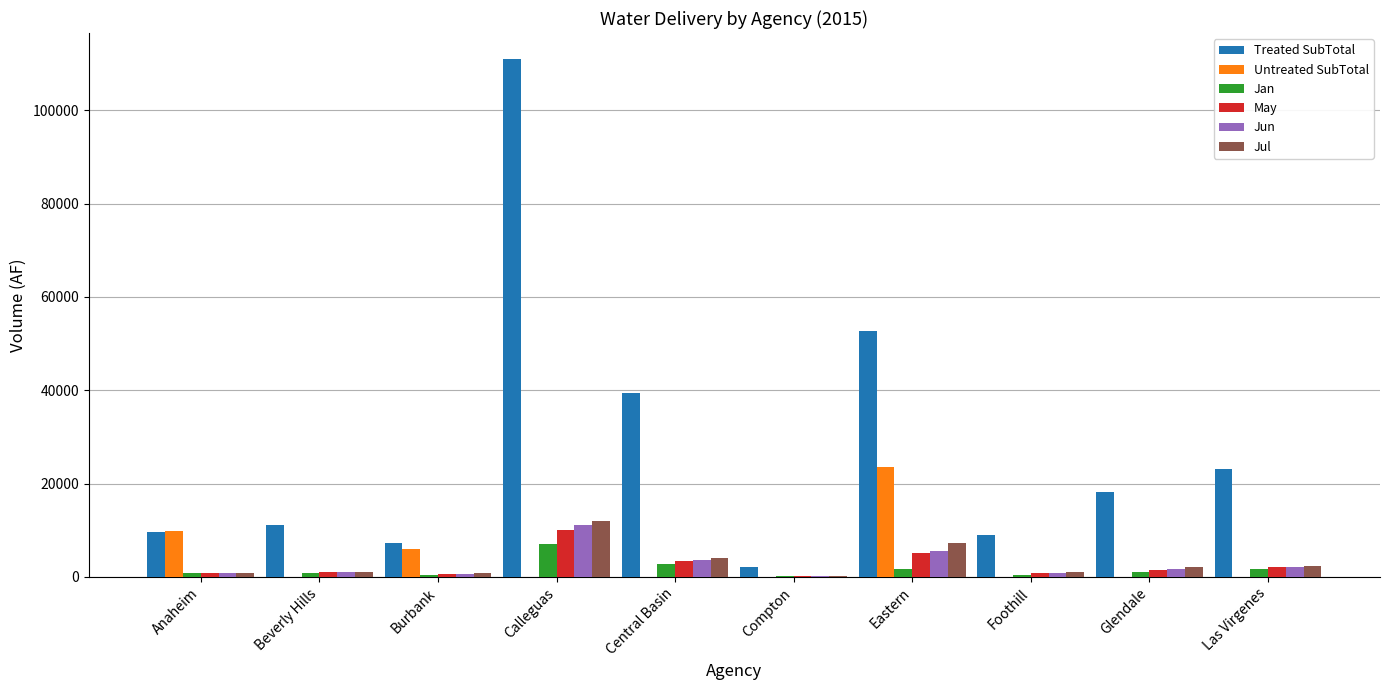

What is the spread (max minus min) of values at Anaheim?

9052.1